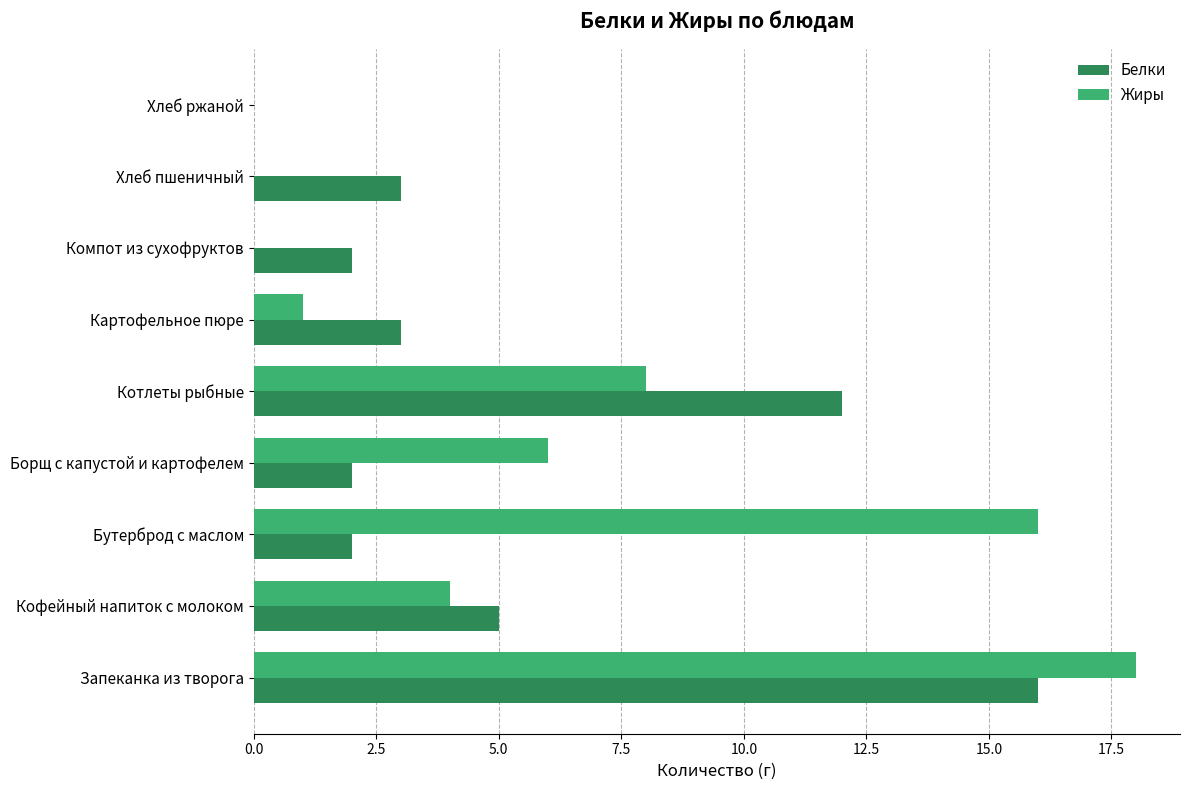

What are all the series names shown in the legend?

Белки, Жиры